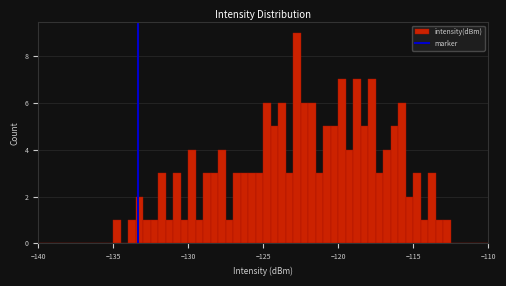

Around what value on the x-axis is the tallest bar? Give the approximate position of its centre, as read against the axis.

-122.5